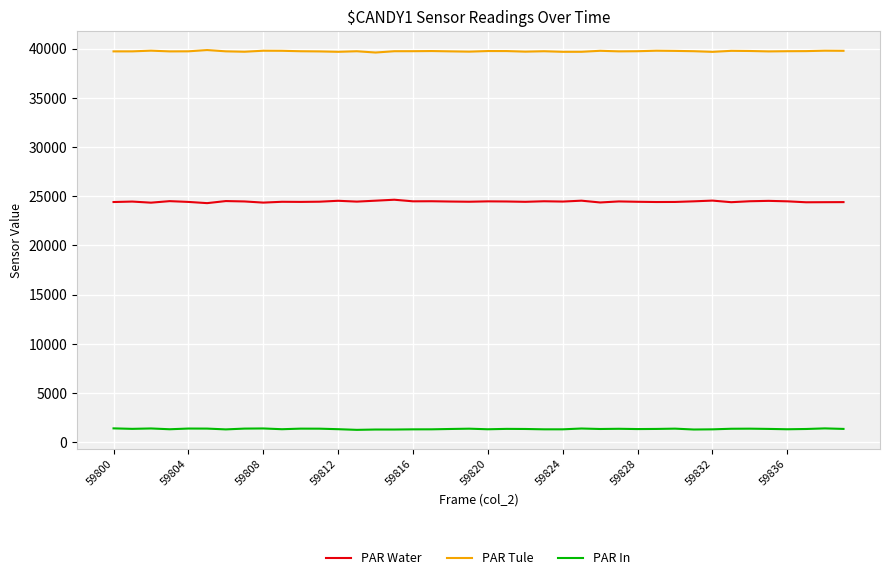

How many distinct data groups are displayed?

3